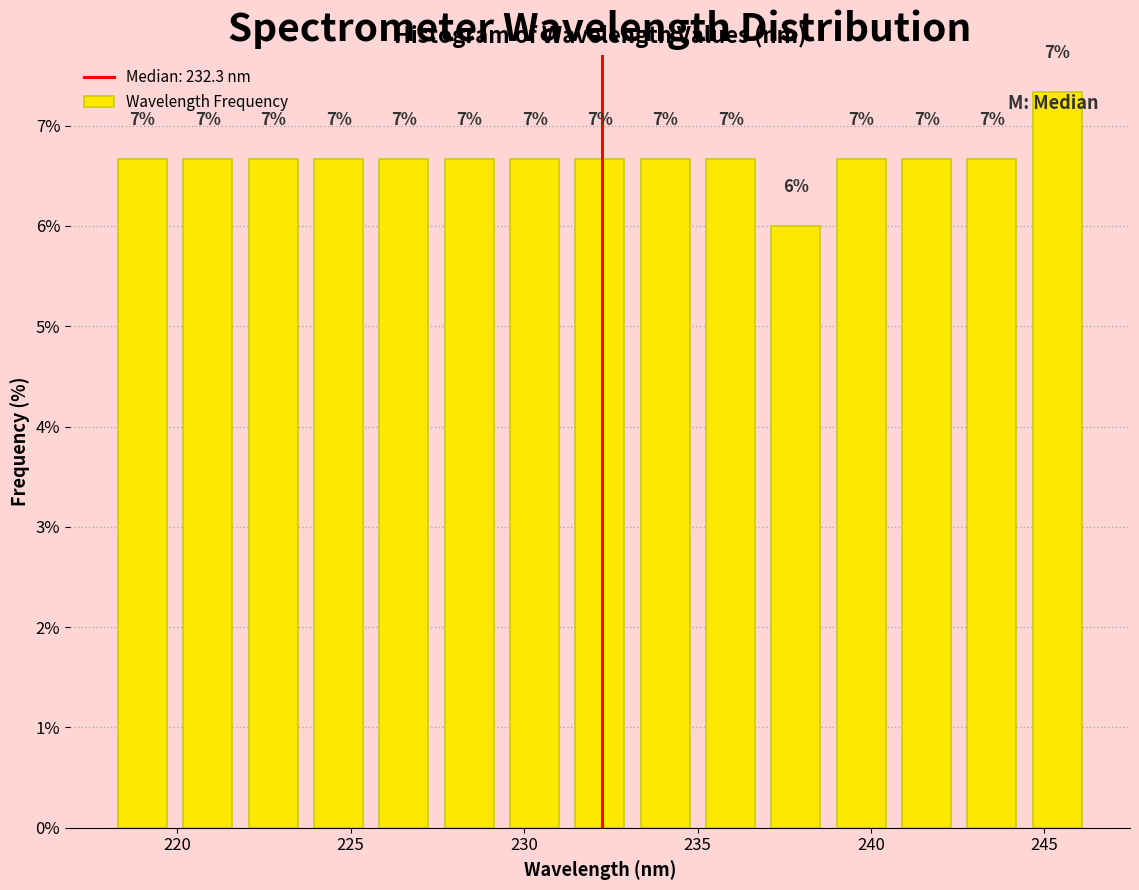

Read against the x-axis, roughly where is the centre of the tallest bar?

245.5